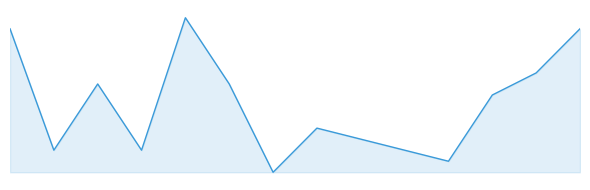

Is this an area chart (filled region under the line)?

Yes